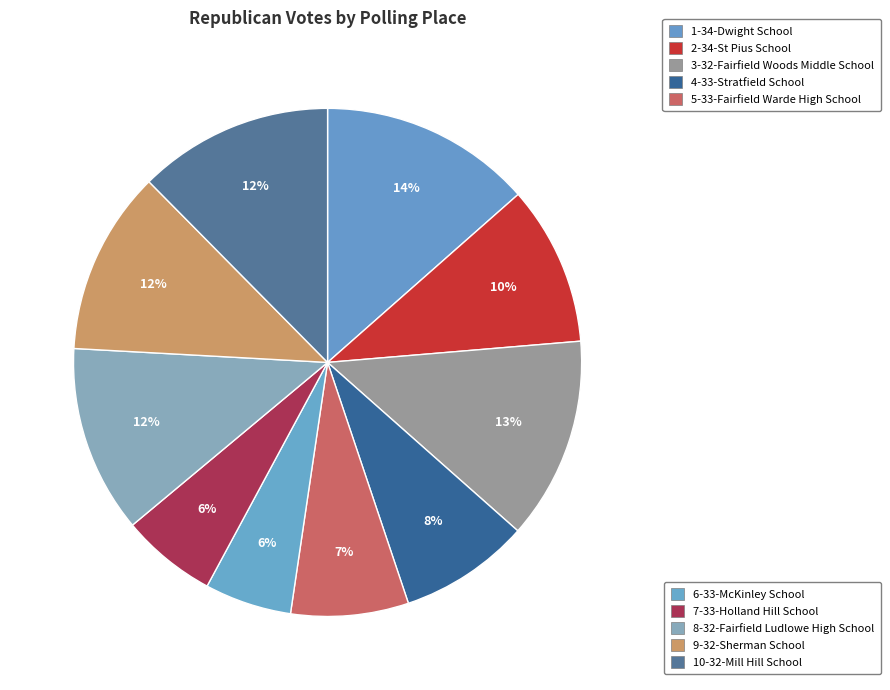

Rank the categories by value from lowest to highest.

6-33-McKinley School, 7-33-Holland Hill School, 5-33-Fairfield Warde High School, 4-33-Stratfield School, 2-34-St Pius School, 9-32-Sherman School, 8-32-Fairfield Ludlowe High School, 10-32-Mill Hill School, 3-32-Fairfield Woods Middle School, 1-34-Dwight School